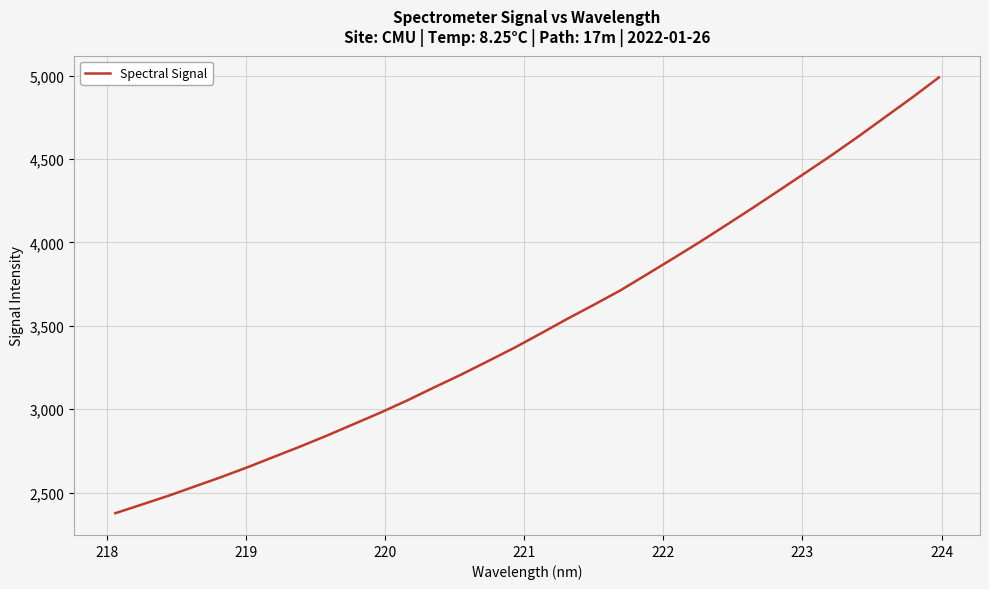

What is the difference between the maximum and minimum values?

2612.9